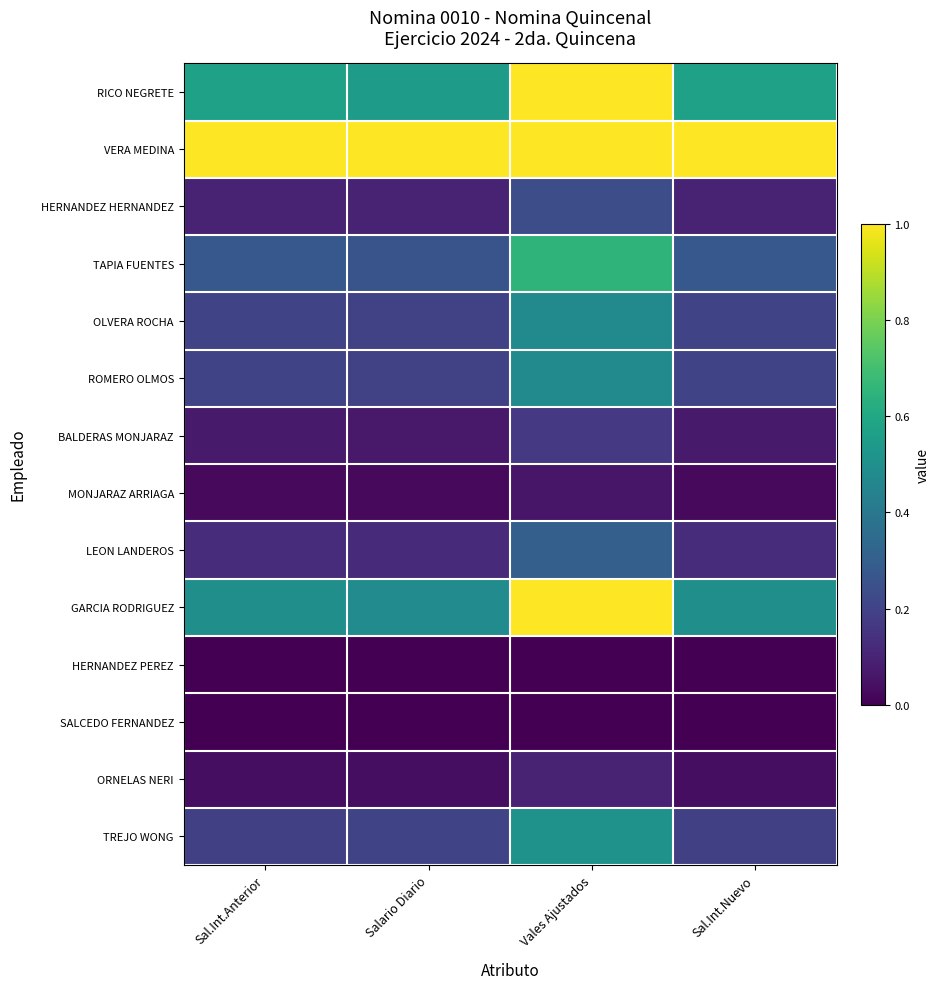

Reading left to right, what are all the values shown in this chart?

RICO NEGRETE: Sal.Int.Anterior=0.6	Salario Diario=0.6	Vales Ajustados=1.0	Sal.Int.Nuevo=0.6
VERA MEDINA: Sal.Int.Anterior=1.0	Salario Diario=1.0	Vales Ajustados=1.0	Sal.Int.Nuevo=1.0
HERNANDEZ HERNANDEZ: Sal.Int.Anterior=0.1	Salario Diario=0.1	Vales Ajustados=0.2	Sal.Int.Nuevo=0.1
TAPIA FUENTES: Sal.Int.Anterior=0.3	Salario Diario=0.3	Vales Ajustados=0.6	Sal.Int.Nuevo=0.3
OLVERA ROCHA: Sal.Int.Anterior=0.2	Salario Diario=0.2	Vales Ajustados=0.5	Sal.Int.Nuevo=0.2
ROMERO OLMOS: Sal.Int.Anterior=0.2	Salario Diario=0.2	Vales Ajustados=0.5	Sal.Int.Nuevo=0.2
BALDERAS MONJARAZ: Sal.Int.Anterior=0.1	Salario Diario=0.1	Vales Ajustados=0.2	Sal.Int.Nuevo=0.1
MONJARAZ ARRIAGA: Sal.Int.Anterior=0.0	Salario Diario=0.0	Vales Ajustados=0.1	Sal.Int.Nuevo=0.0
LEON LANDEROS: Sal.Int.Anterior=0.1	Salario Diario=0.1	Vales Ajustados=0.3	Sal.Int.Nuevo=0.1
GARCIA RODRIGUEZ: Sal.Int.Anterior=0.5	Salario Diario=0.5	Vales Ajustados=1.0	Sal.Int.Nuevo=0.5
HERNANDEZ PEREZ: Sal.Int.Anterior=0.0	Salario Diario=0.0	Vales Ajustados=0.0	Sal.Int.Nuevo=0.0
SALCEDO FERNANDEZ: Sal.Int.Anterior=0.0	Salario Diario=0.0	Vales Ajustados=0.0	Sal.Int.Nuevo=0.0
ORNELAS NERI: Sal.Int.Anterior=0.0	Salario Diario=0.0	Vales Ajustados=0.1	Sal.Int.Nuevo=0.0
TREJO WONG: Sal.Int.Anterior=0.2	Salario Diario=0.2	Vales Ajustados=0.5	Sal.Int.Nuevo=0.2